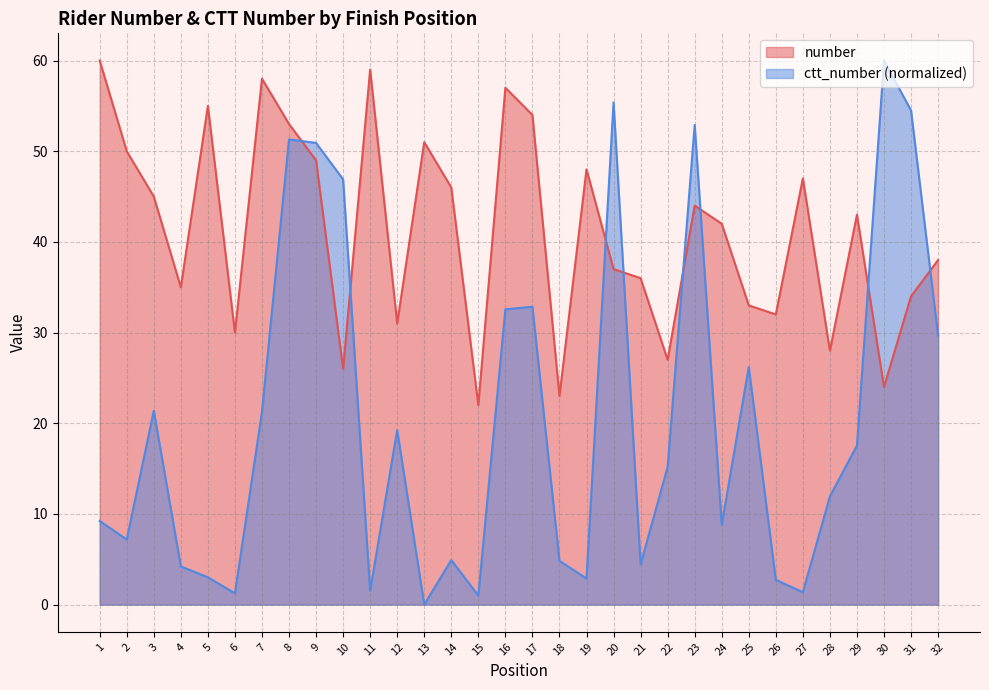

Rank the categories by ctt_number value from lowest to highest.

13, 15, 6, 27, 11, 26, 19, 5, 4, 21, 18, 14, 2, 24, 1, 28, 22, 29, 12, 7, 3, 25, 32, 16, 17, 10, 9, 8, 23, 31, 20, 30